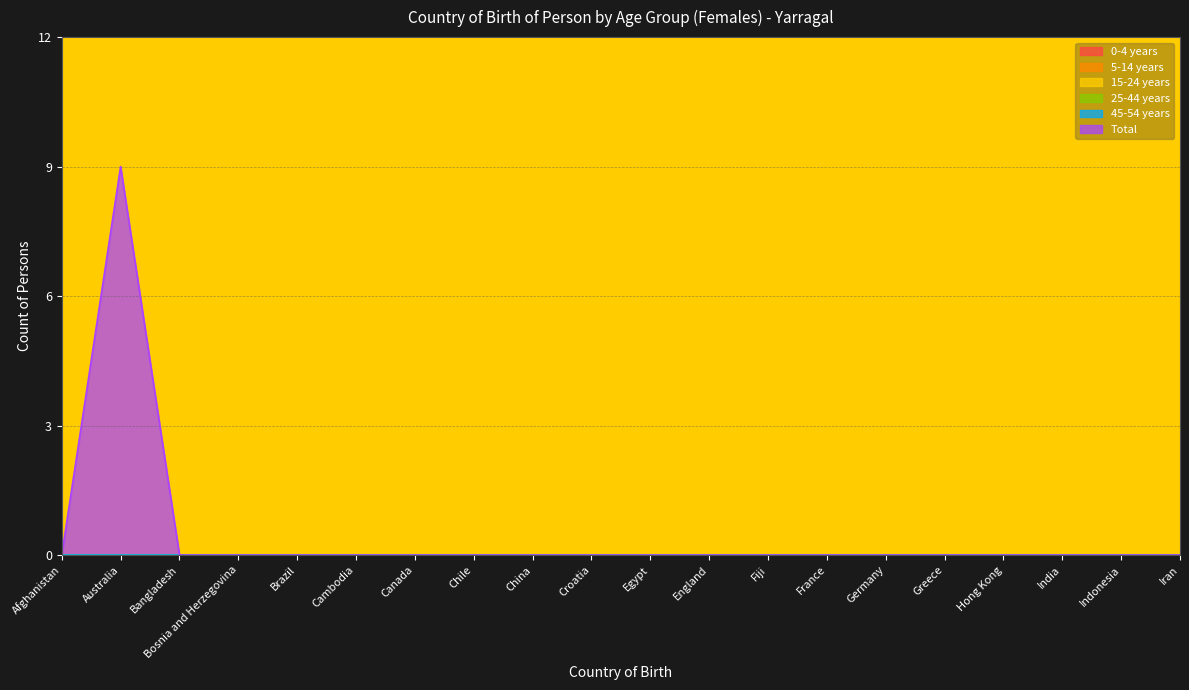

Reading left to right, transcribe all the data shown in this chart.

0-4 years: Afghanistan=0	Australia=0	Bangladesh=0	Bosnia and Herzegovina=0	Brazil=0	Cambodia=0	Canada=0	Chile=0	China=0	Croatia=0	Egypt=0	England=0	Fiji=0	France=0	Germany=0	Greece=0	Hong Kong=0	India=0	Indonesia=0	Iran=0
5-14 years: Afghanistan=0	Australia=0	Bangladesh=0	Bosnia and Herzegovina=0	Brazil=0	Cambodia=0	Canada=0	Chile=0	China=0	Croatia=0	Egypt=0	England=0	Fiji=0	France=0	Germany=0	Greece=0	Hong Kong=0	India=0	Indonesia=0	Iran=0
15-24 years: Afghanistan=0	Australia=0	Bangladesh=0	Bosnia and Herzegovina=0	Brazil=0	Cambodia=0	Canada=0	Chile=0	China=0	Croatia=0	Egypt=0	England=0	Fiji=0	France=0	Germany=0	Greece=0	Hong Kong=0	India=0	Indonesia=0	Iran=0
25-44 years: Afghanistan=0	Australia=0	Bangladesh=0	Bosnia and Herzegovina=0	Brazil=0	Cambodia=0	Canada=0	Chile=0	China=0	Croatia=0	Egypt=0	England=0	Fiji=0	France=0	Germany=0	Greece=0	Hong Kong=0	India=0	Indonesia=0	Iran=0
45-54 years: Afghanistan=0	Australia=0	Bangladesh=0	Bosnia and Herzegovina=0	Brazil=0	Cambodia=0	Canada=0	Chile=0	China=0	Croatia=0	Egypt=0	England=0	Fiji=0	France=0	Germany=0	Greece=0	Hong Kong=0	India=0	Indonesia=0	Iran=0
Total: Afghanistan=0	Australia=9	Bangladesh=0	Bosnia and Herzegovina=0	Brazil=0	Cambodia=0	Canada=0	Chile=0	China=0	Croatia=0	Egypt=0	England=0	Fiji=0	France=0	Germany=0	Greece=0	Hong Kong=0	India=0	Indonesia=0	Iran=0